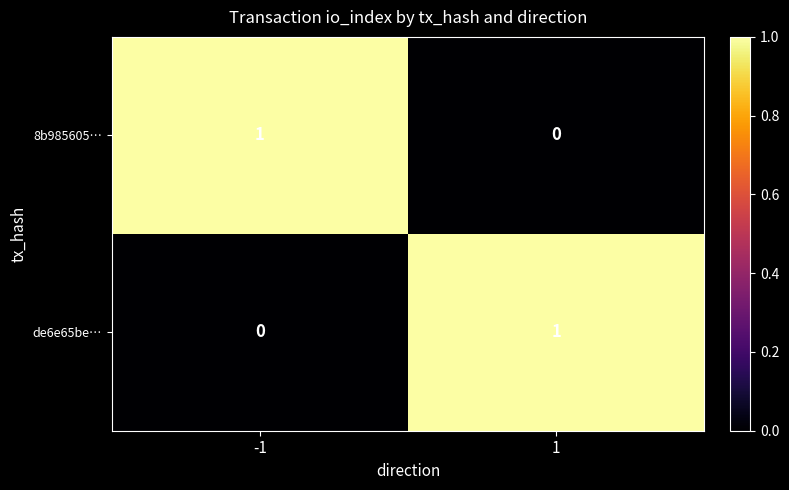

The value of de6e65be… at 1 is 1. True or false?

True